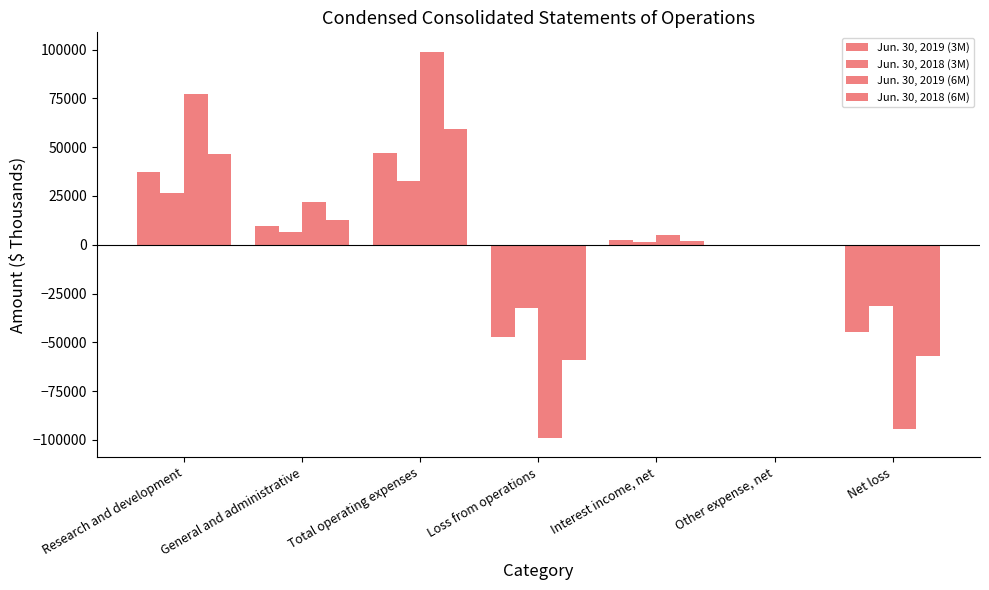

Reading right to left, list all the values displayed in this chart.

Jun. 30, 2019 (3M): Net loss=-44764	Other expense, net=-40	Interest income, net=2353	Loss from operations=-47077	Total operating expenses=47077	General and administrative=9778	Research and development=37299
Jun. 30, 2018 (3M): Net loss=-31367	Other expense, net=-32	Interest income, net=1294	Loss from operations=-32629	Total operating expenses=32629	General and administrative=6281	Research and development=26348
Jun. 30, 2019 (6M): Net loss=-94155	Other expense, net=-73	Interest income, net=4825	Loss from operations=-98907	Total operating expenses=98907	General and administrative=21771	Research and development=77136
Jun. 30, 2018 (6M): Net loss=-56938	Other expense, net=-52	Interest income, net=2153	Loss from operations=-59039	Total operating expenses=59039	General and administrative=12800	Research and development=46239